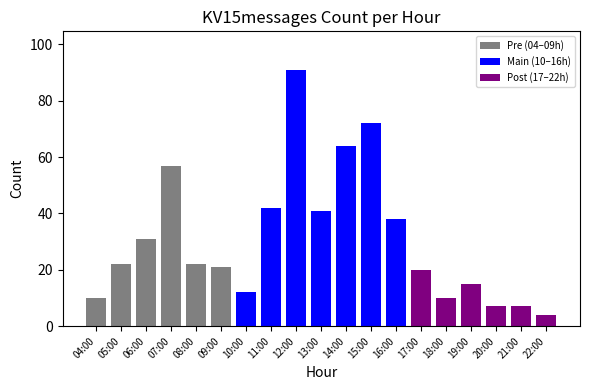

Are the bars horizontal?

No